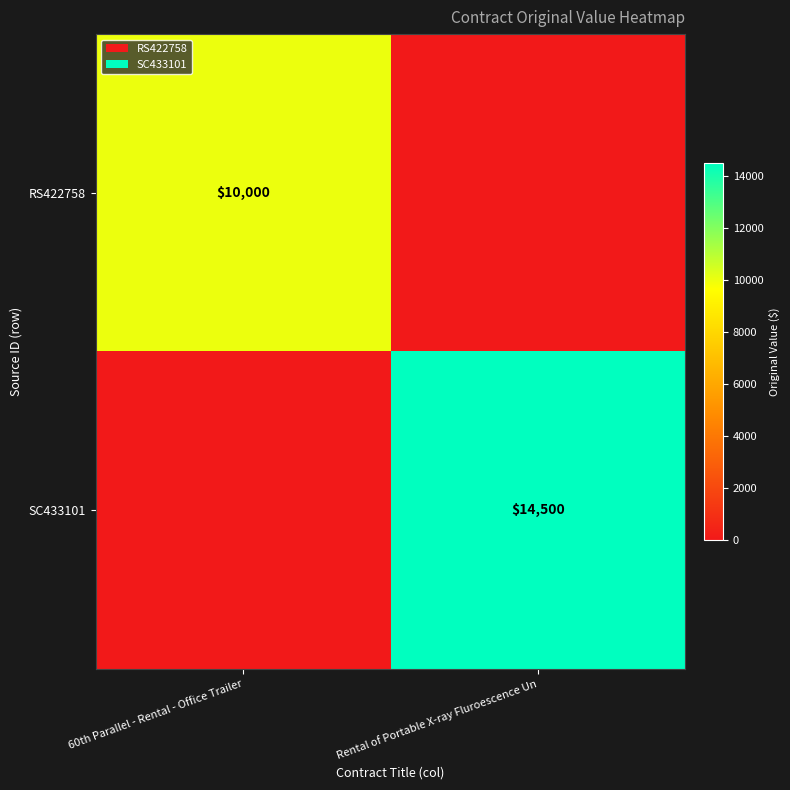

The RS422758 series shows 10000 at 60th Parallel - Rental - Office Trailer. True or false?

True